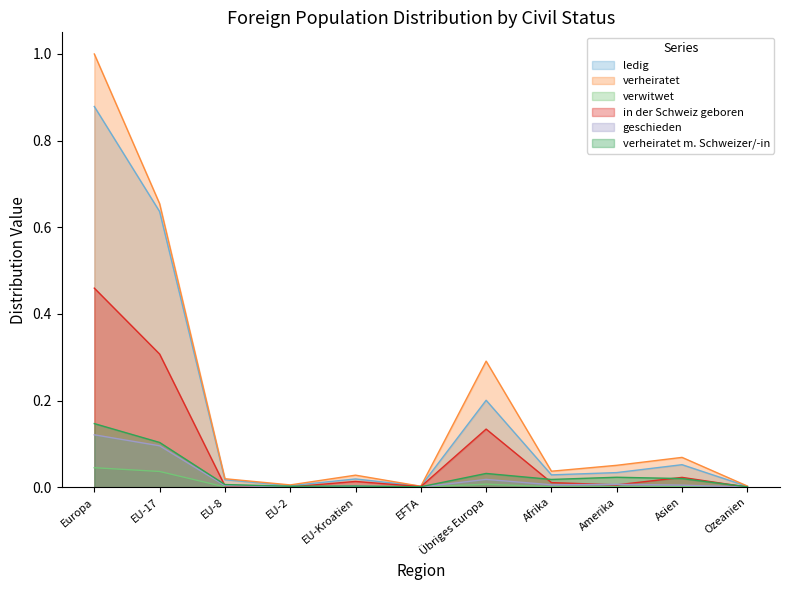

The in der Schweiz geboren series shows 0.1 at EU-17. True or false?

False